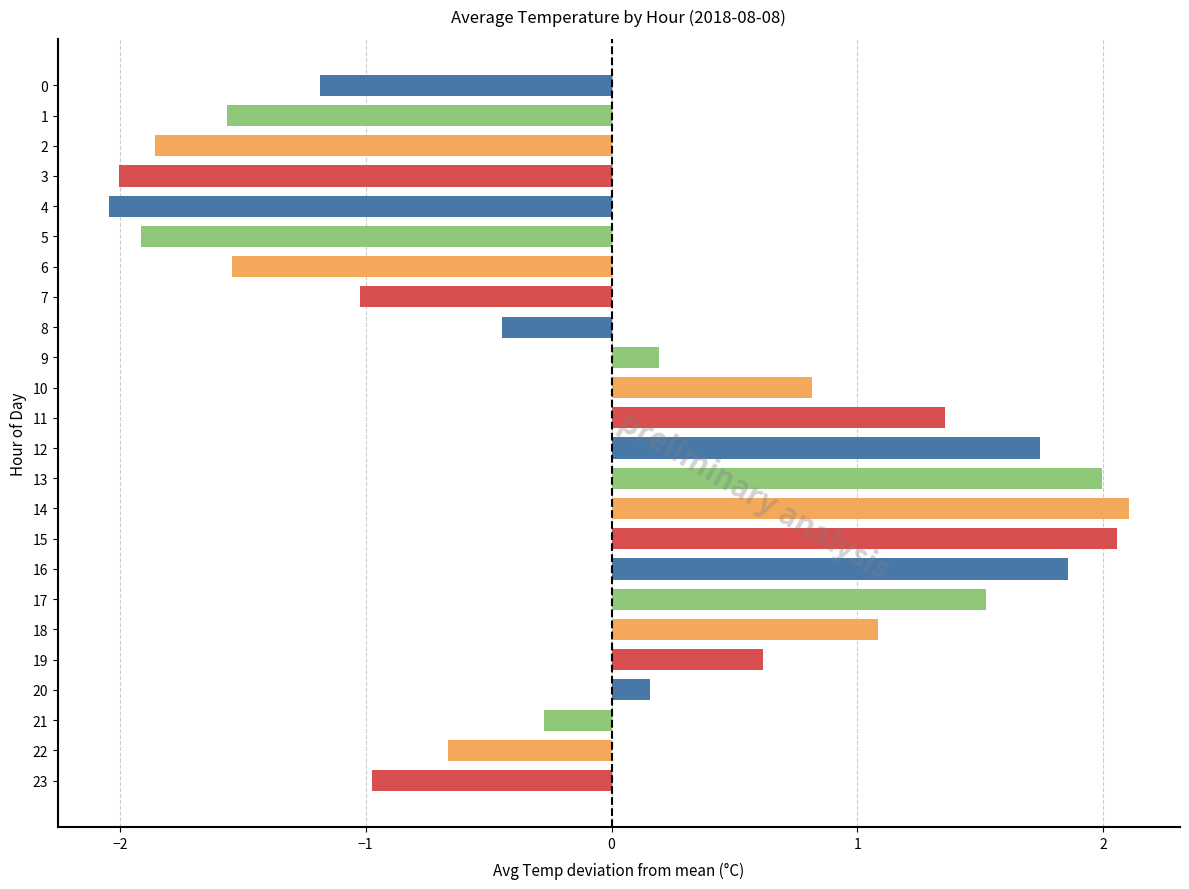

How many bars are there in total?

24